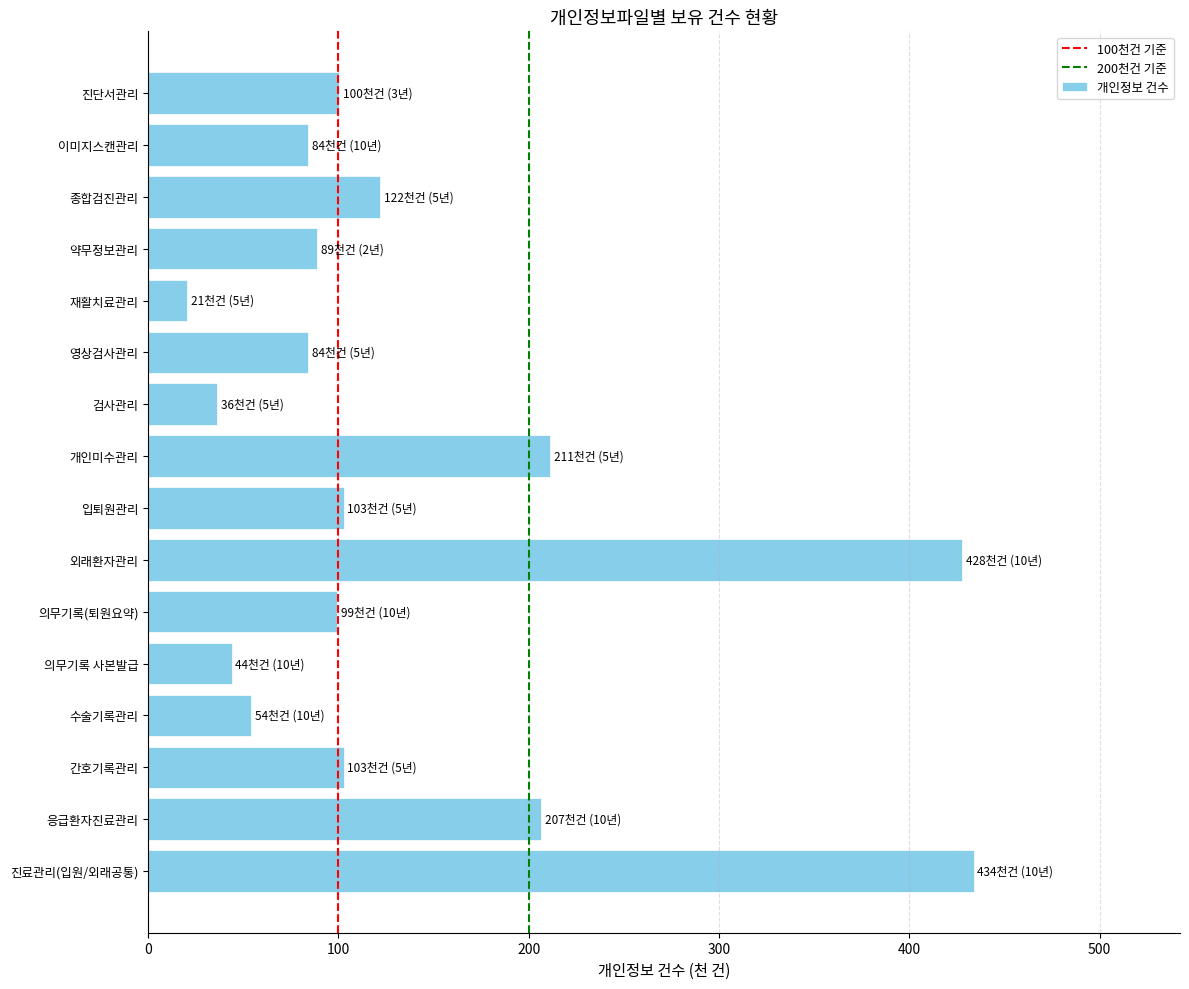

Which has a higher value, 응급환자진료관리 or 이미지스캔관리?

응급환자진료관리